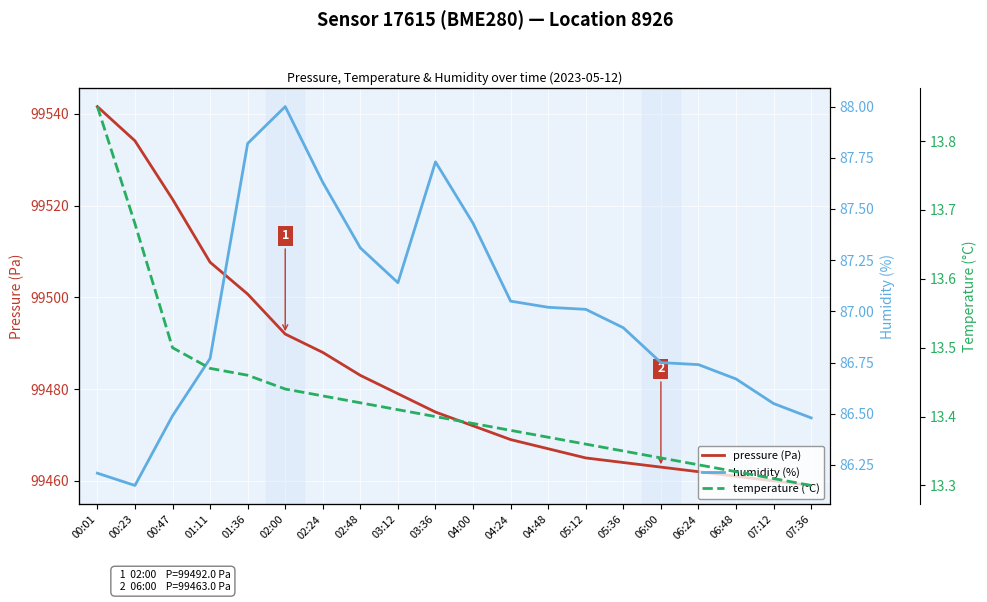

True or false: temperature (°C) has more than 0 interior local peaks.

False